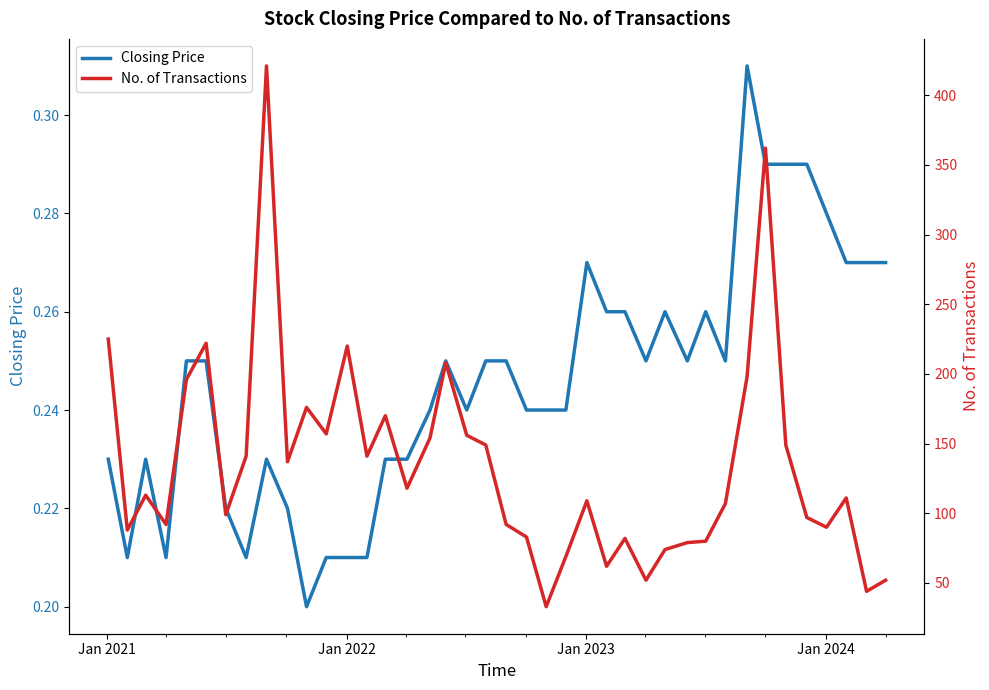

True or false: Closing Price and No. of Transactions cross at least once.

False